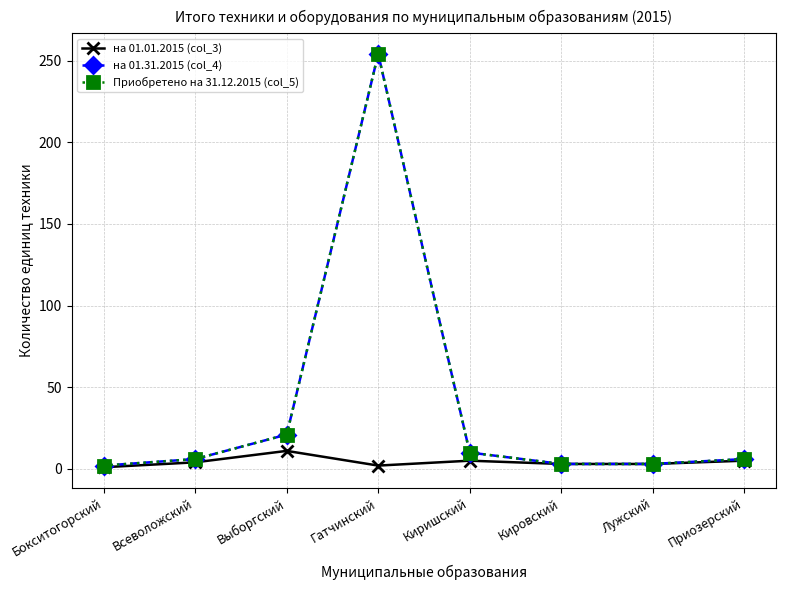

Is it true that на 01.01.2015 (col_3) equals 1 at Гатчинский?

False